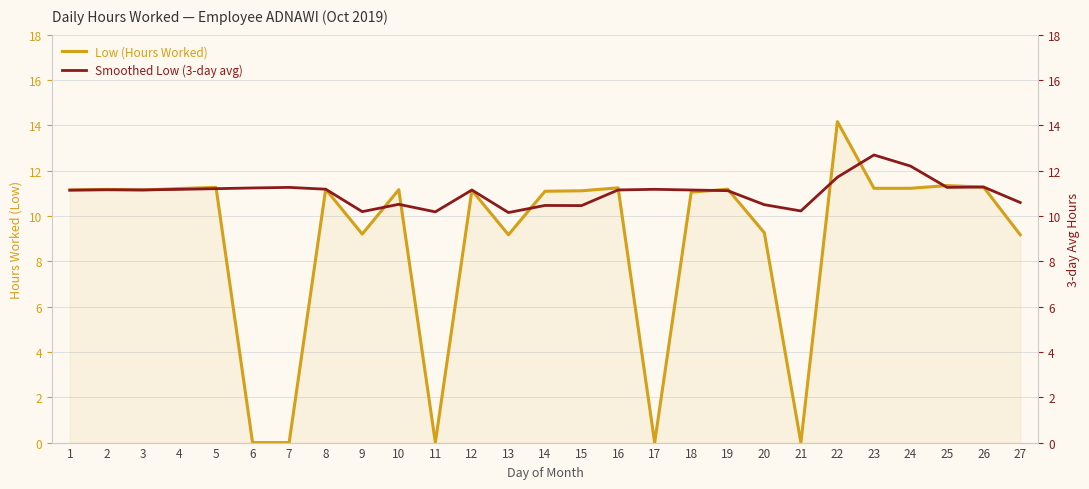

Which has a higher value, 21 or 19?

19